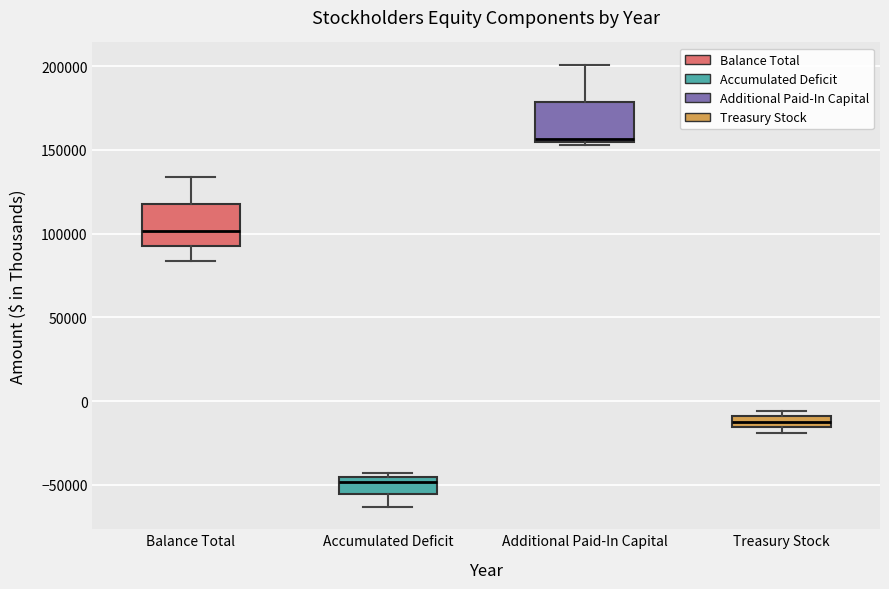

Where is the upper edge of the box for Treasury Stock on the y-axis? The values are not printed on the chart, so give them approximately, as read against the axis.

-10000